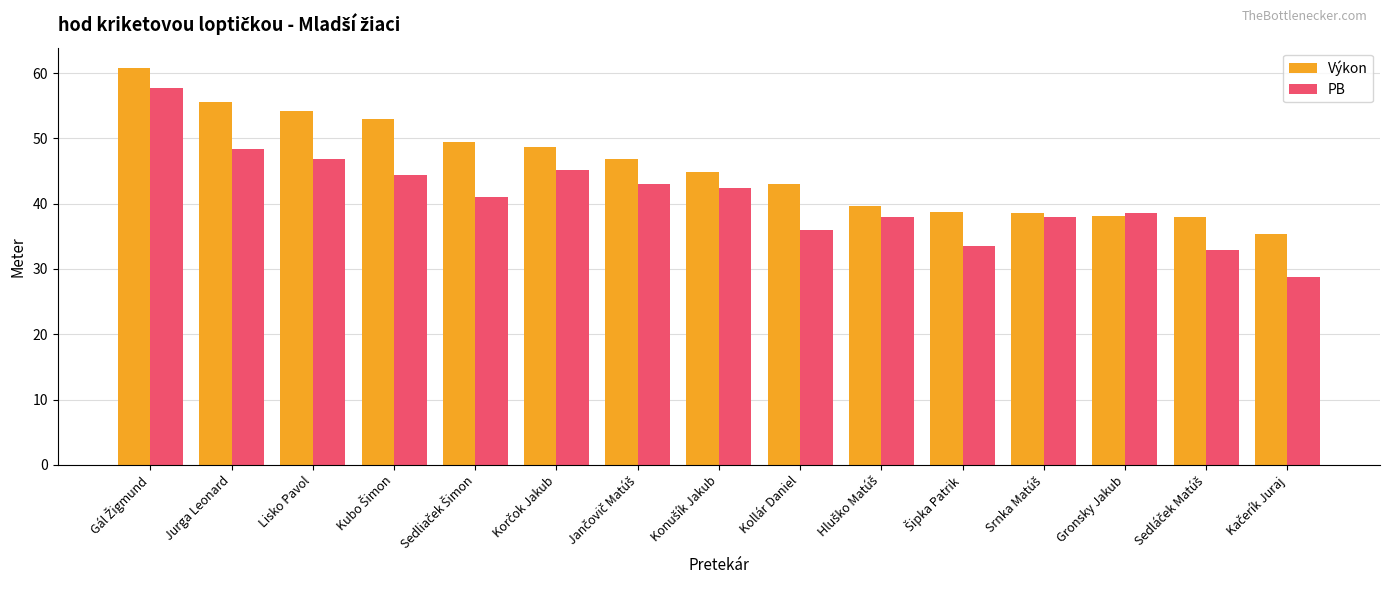

What is the spread (max minus min) of values at Lisko Pavol?

7.4